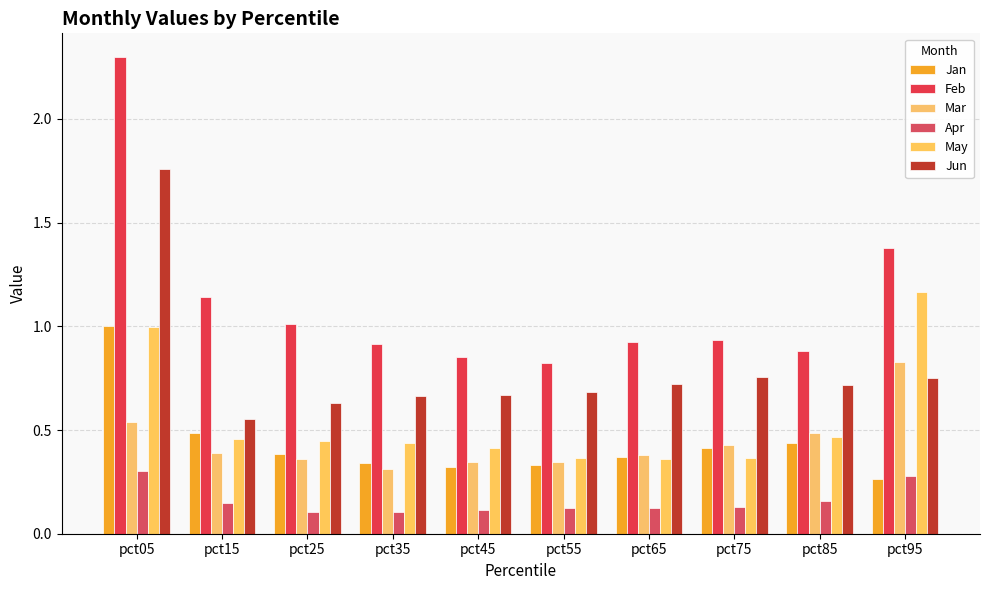

Read the Apr value at pct95.

0.3